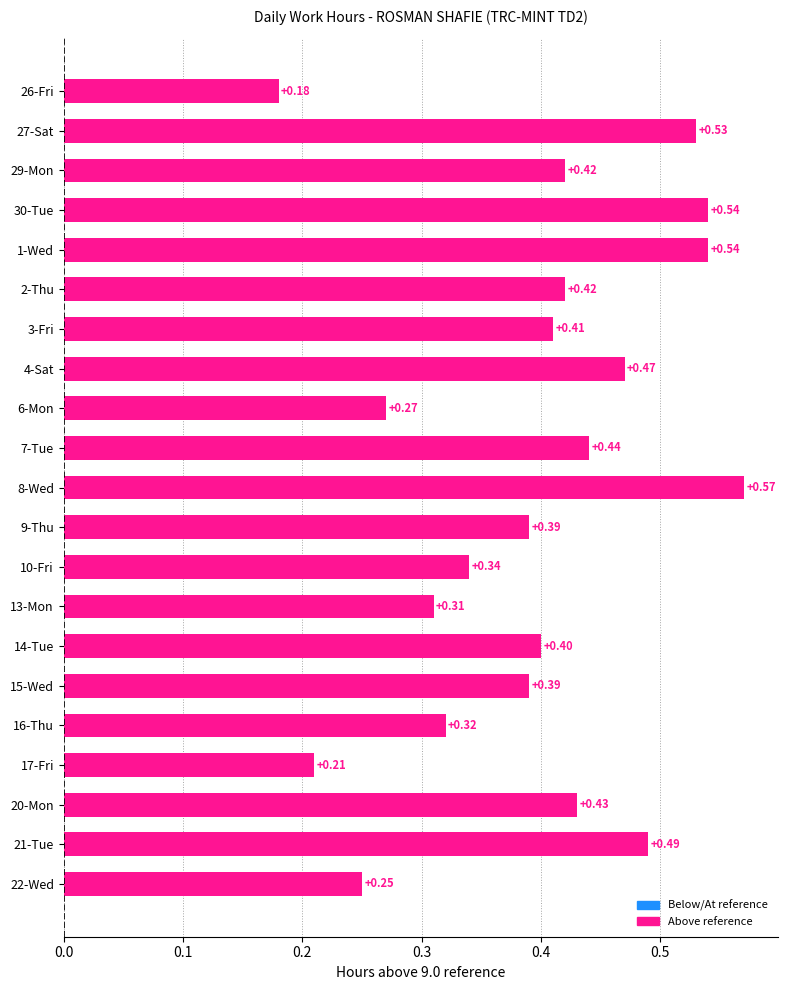

What is the sum of all values?

8.3